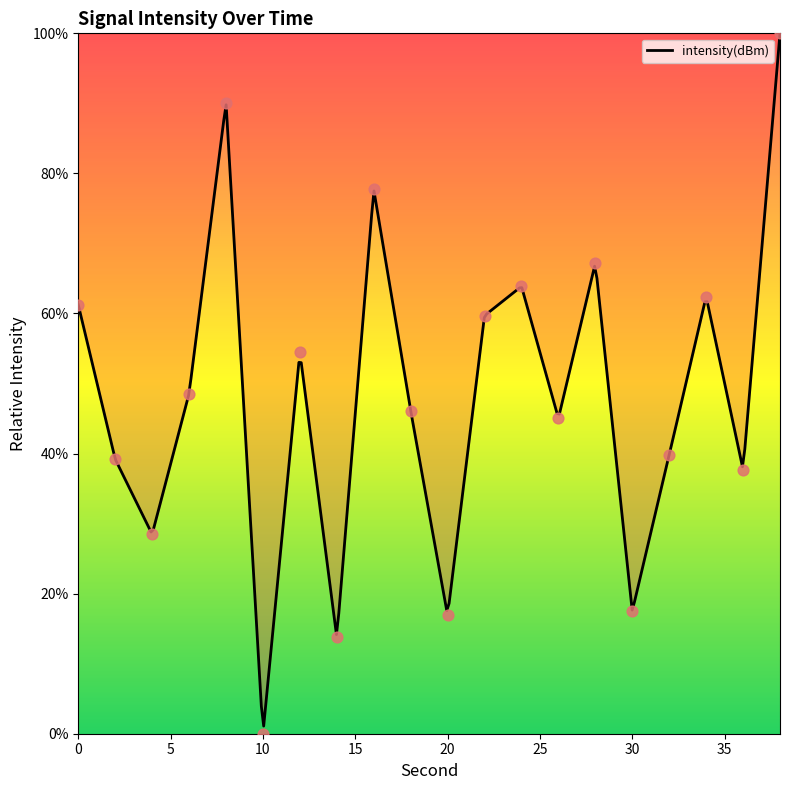

What is the change in value from 2 to 14?

-25.5